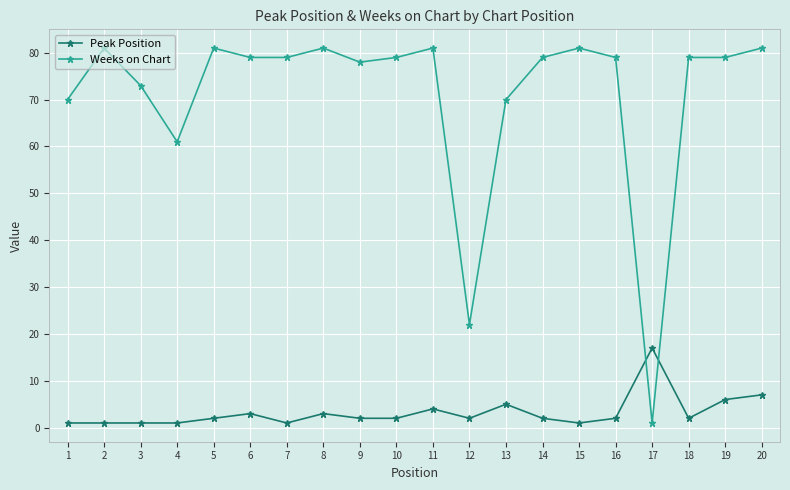

What is the total value across all series at 13?

75